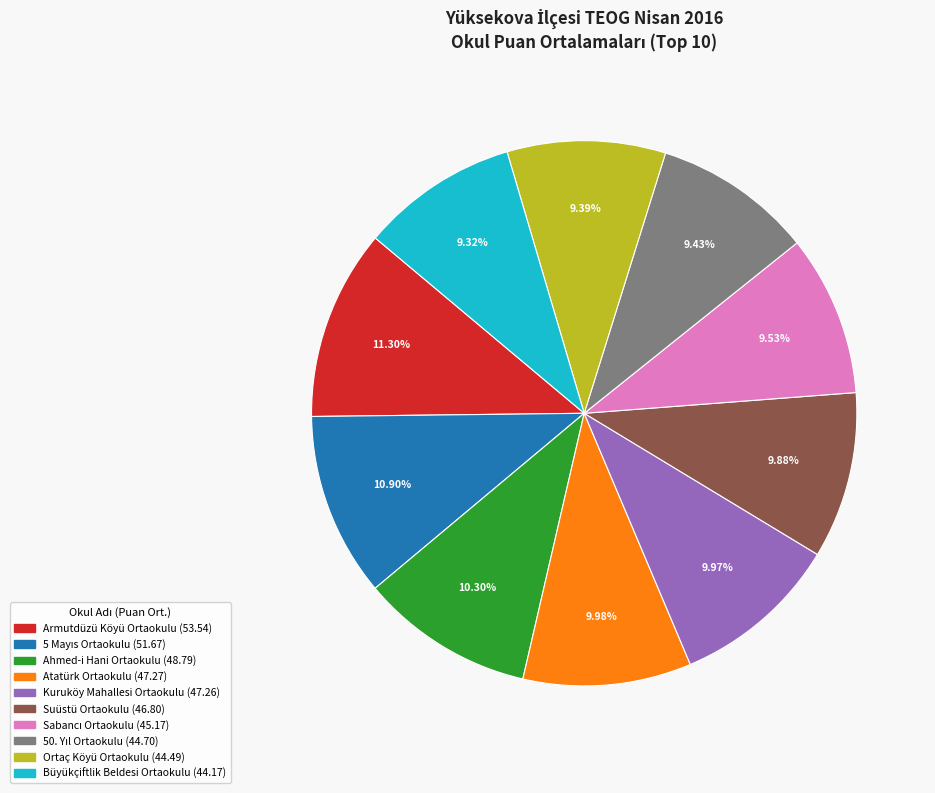

Is there a majority slice in this chart?

No